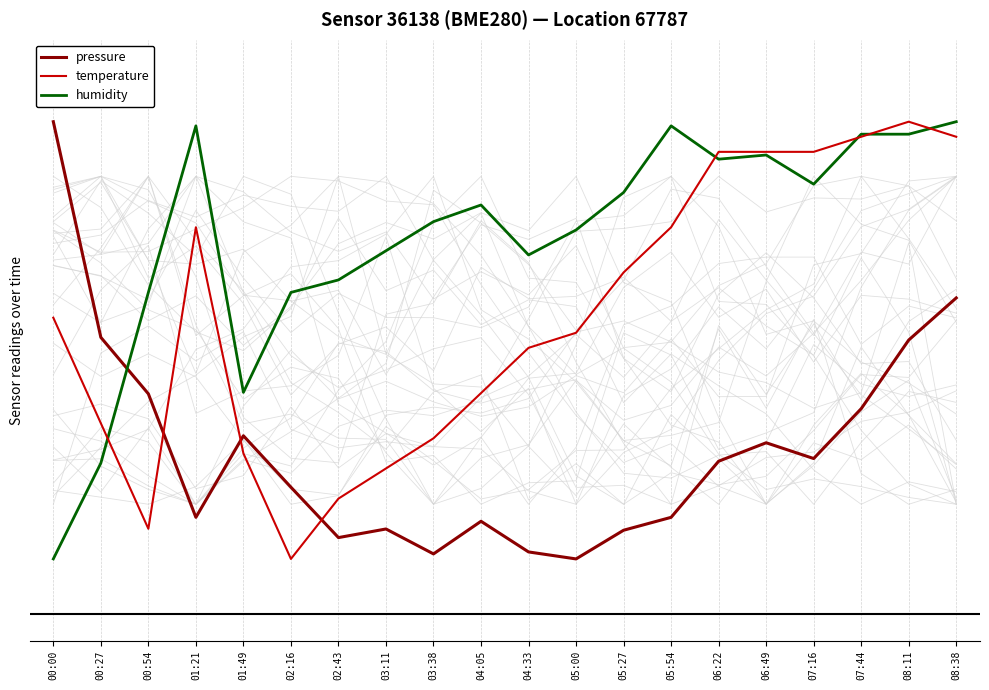

True or false: humidity and temperature cross at least once.

True